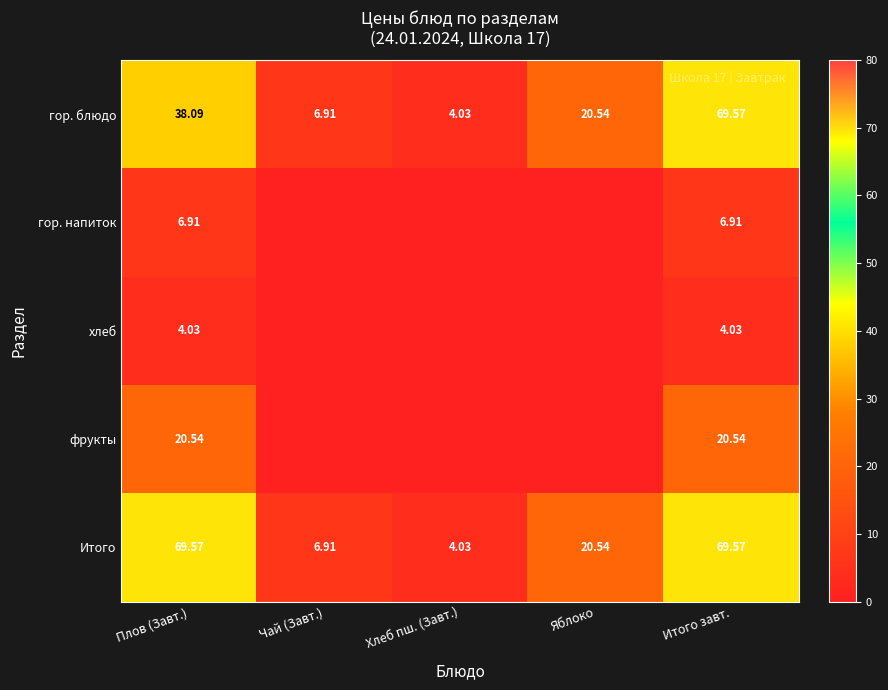

Count the number of data series in this chart.

5